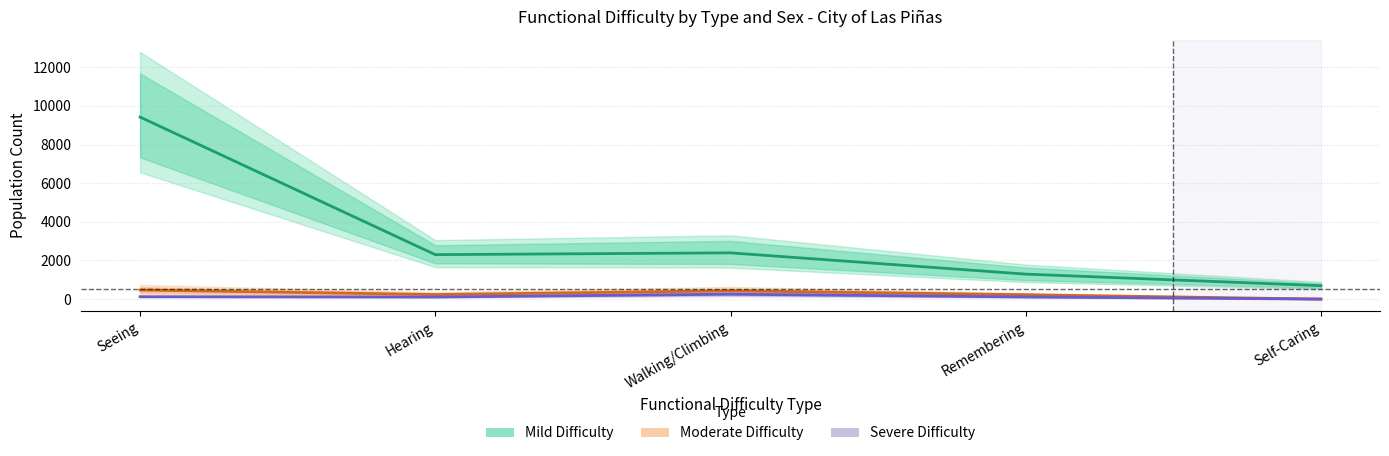

Reading left to right, extract all data points from this chart.

Seeing=9423.0	Hearing=2301.0	Walking/Climbing=2393.5	Remembering=1293.0	Self-Caring=695.0